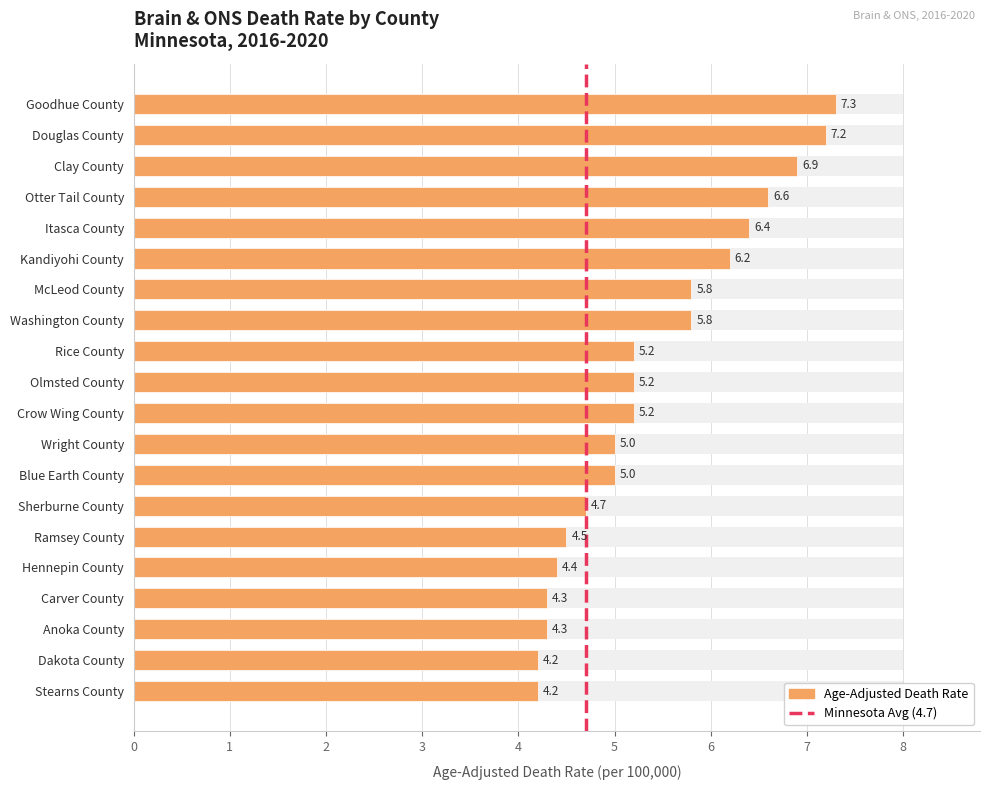

Reading right to left, list all the values displayed in this chart.

4.2	4.2	4.3	4.3	4.4	4.5	4.7	5.0	5.0	5.2	5.2	5.2	5.8	5.8	6.2	6.4	6.6	6.9	7.2	7.3